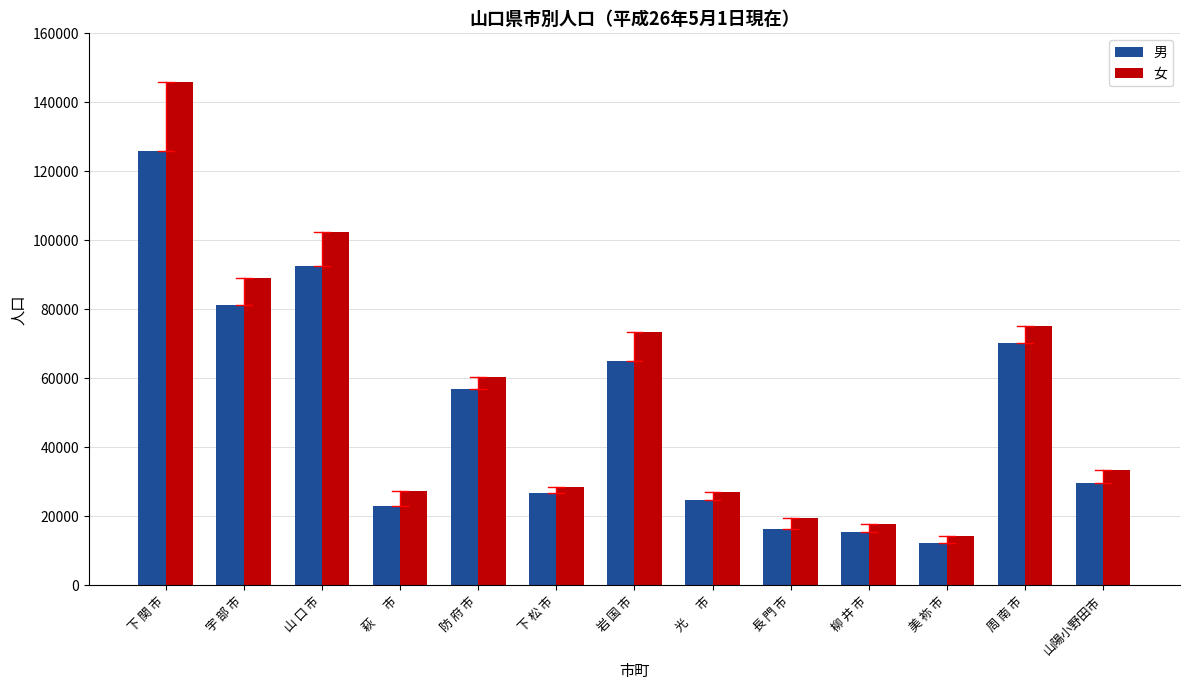

List the series in order of their peak value, highest first.

女, 男